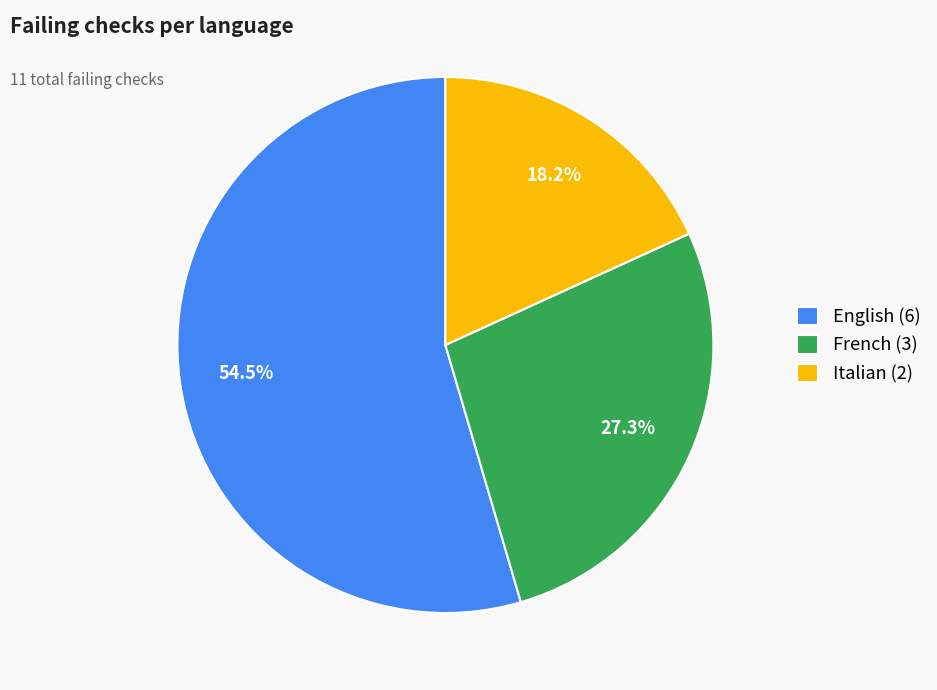

What percentage do French and English together represent?

81.8%